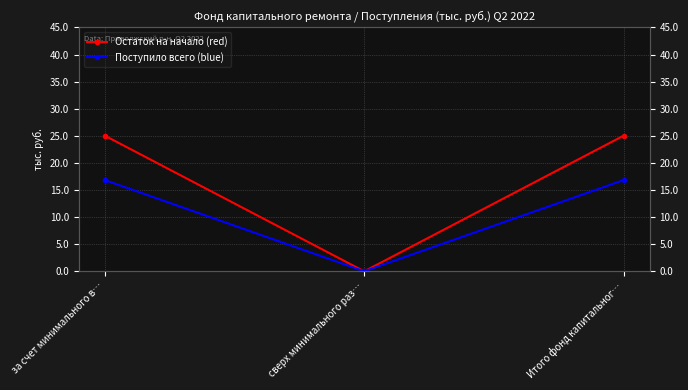

Which series has the largest total across all categories?

Остаток на начало (red)